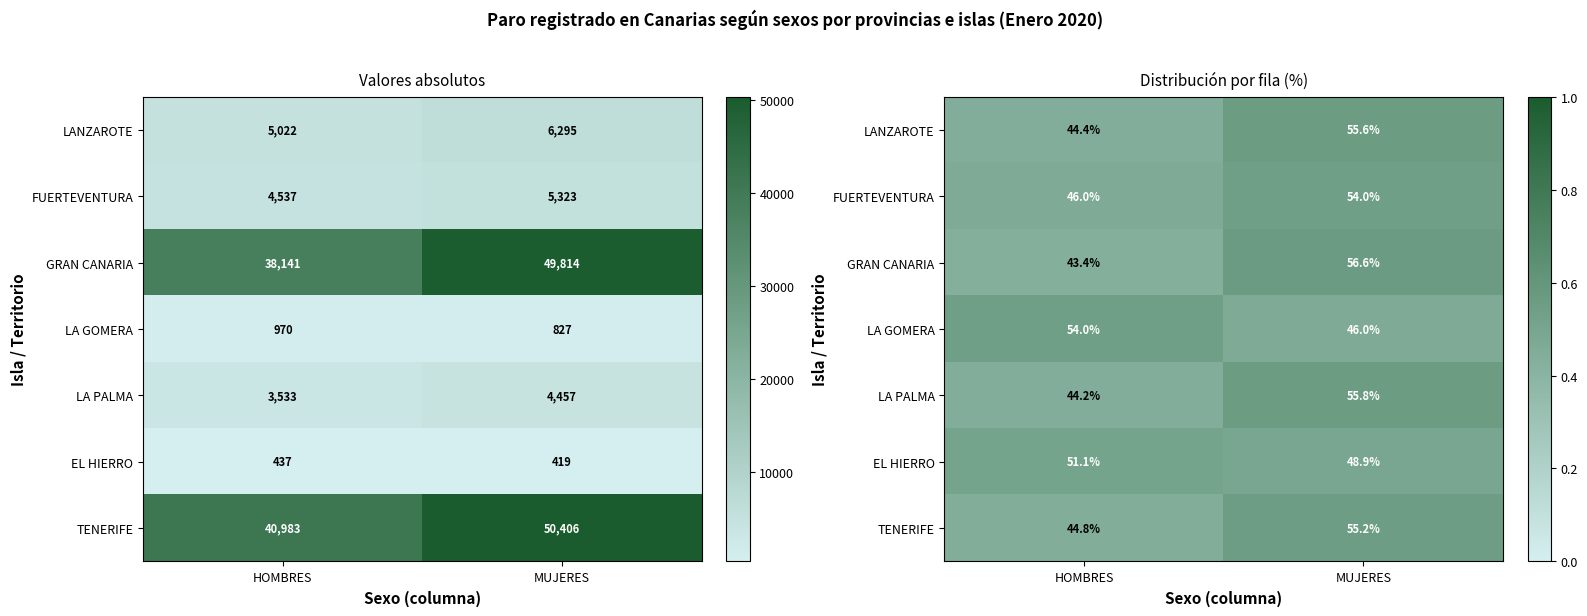

True or false: FUERTEVENTURA has a value of 0.8 at MUJERES.

False